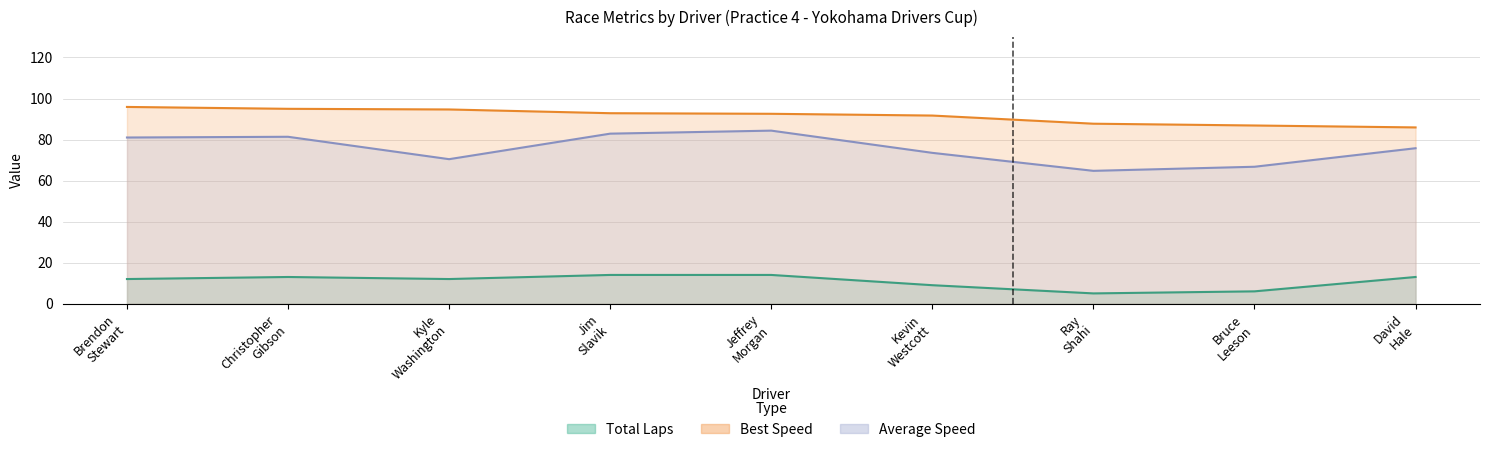

What is the difference between the Average Speed values at Jeffrey Morgan and Brendon Stewart?

3.4